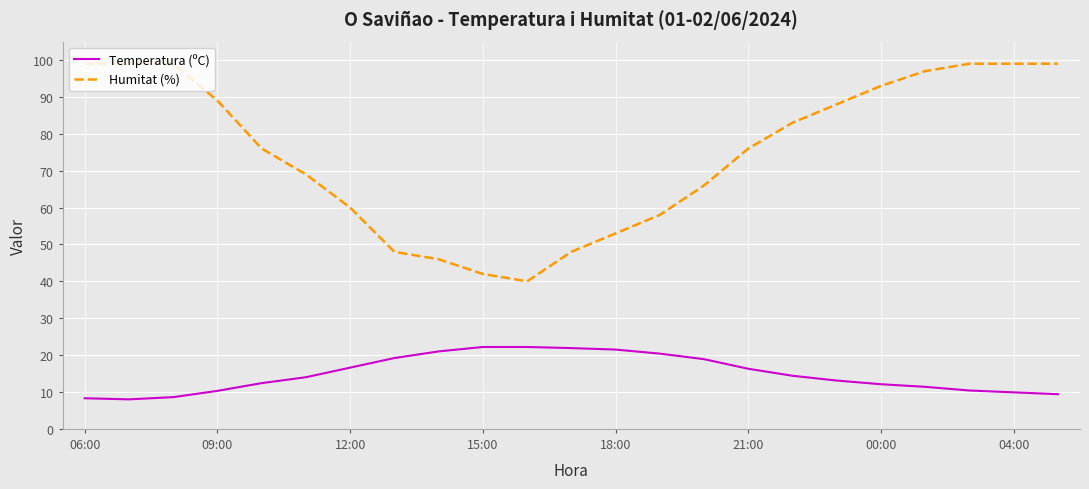

Which series has the widest spread of values?

Humitat (%)